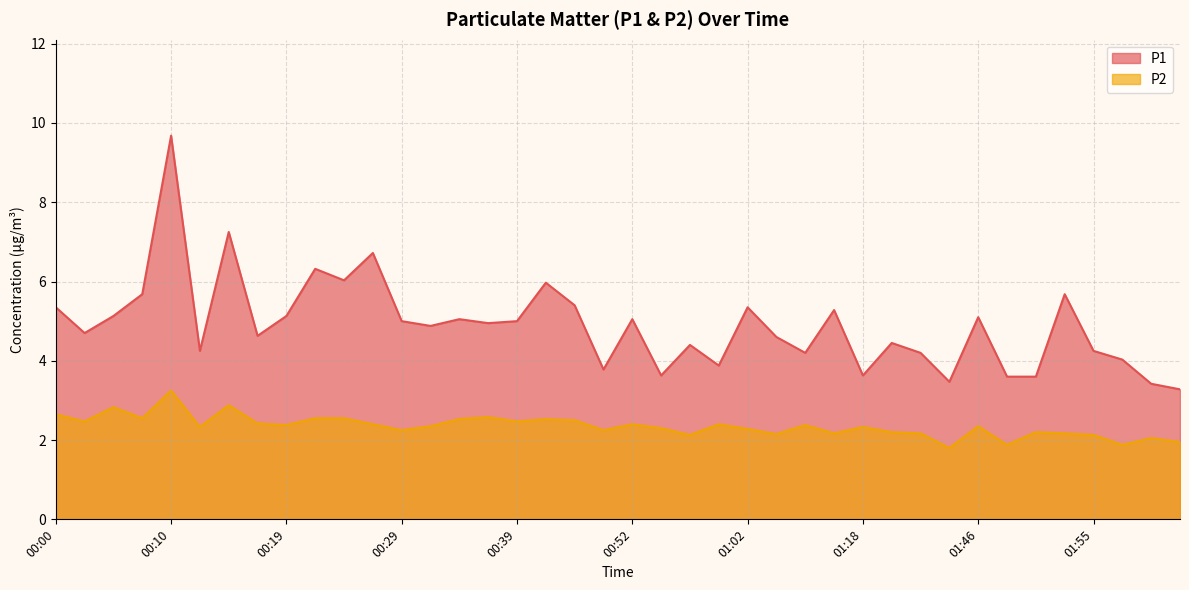

Which category has the highest value in the P2 series?

00:10